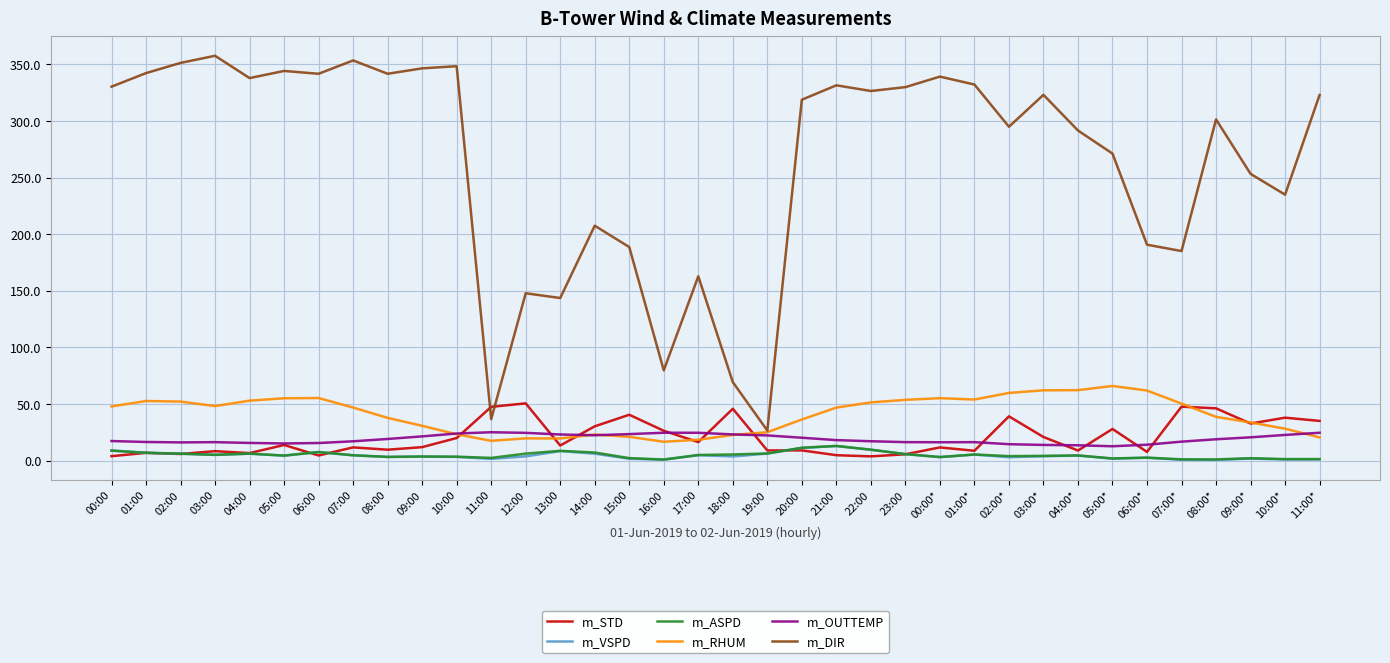

Which series has the largest range (max minus min)?

m_DIR